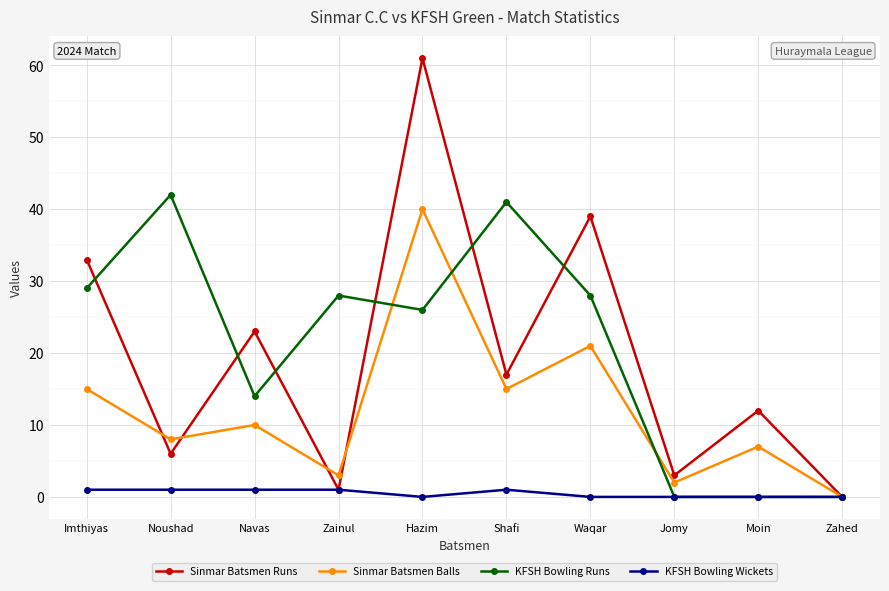

What is the difference between the highest and lowest values at Zainul?

27